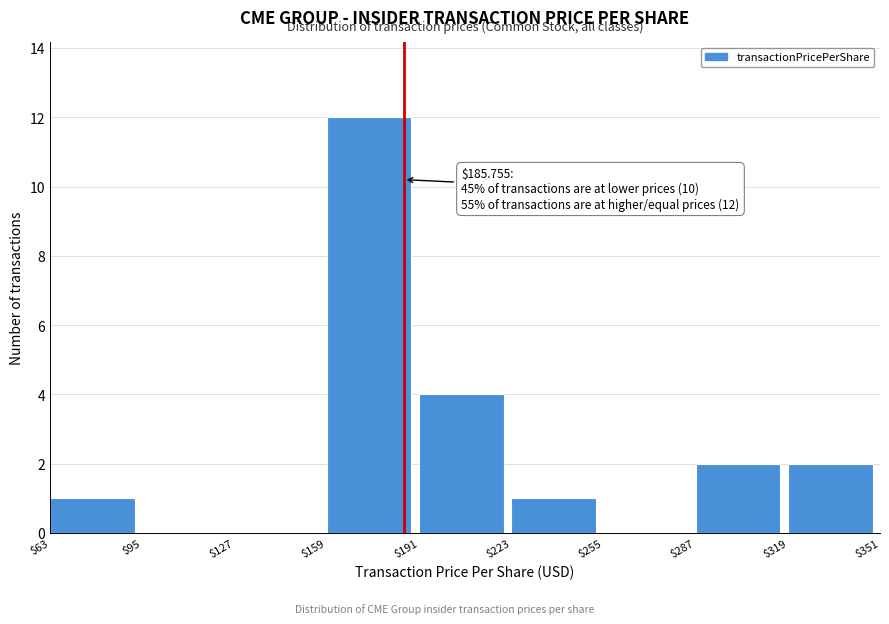

Which range on the x-axis has the tallest bar?

$159 to $191